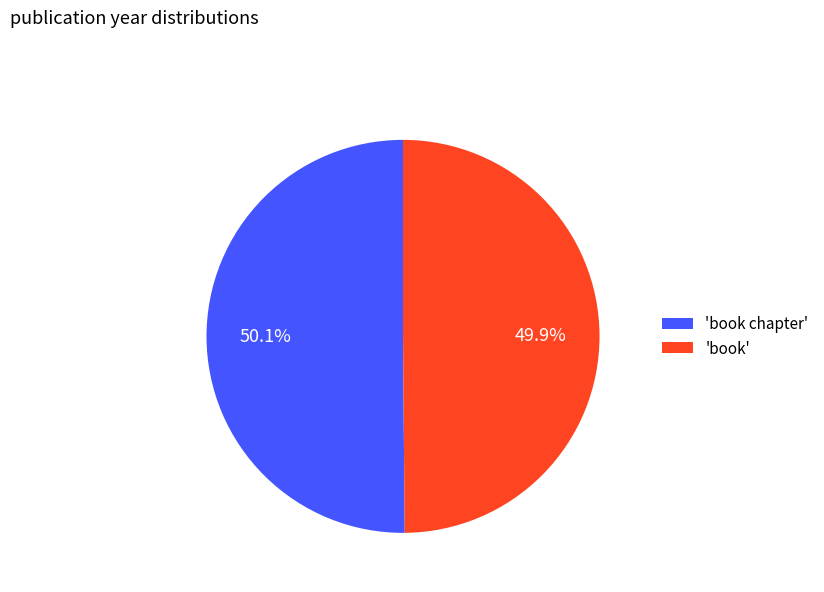

Does any single category account for the majority?

Yes